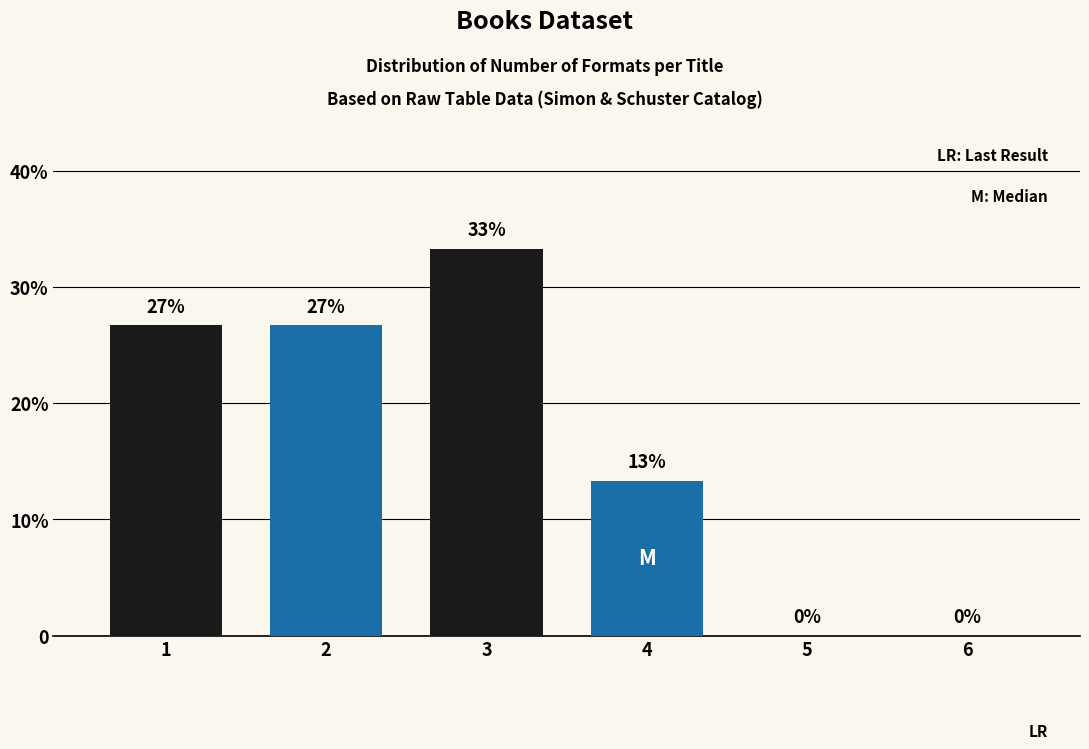

Are the bars horizontal?

No